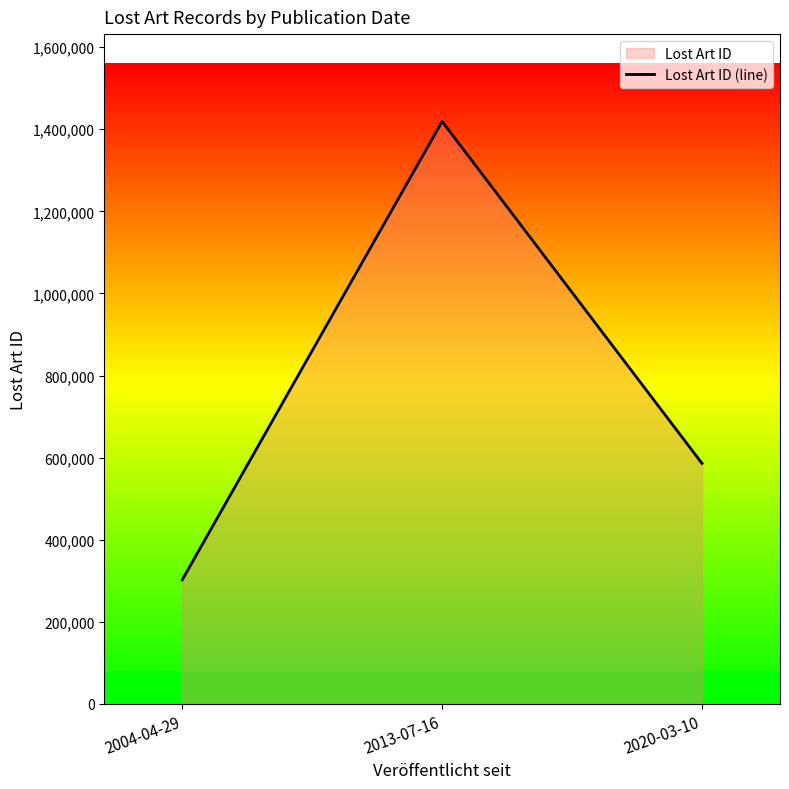

What is the ratio of the value at 2004-04-29 to the value at 2020-03-10?

0.5